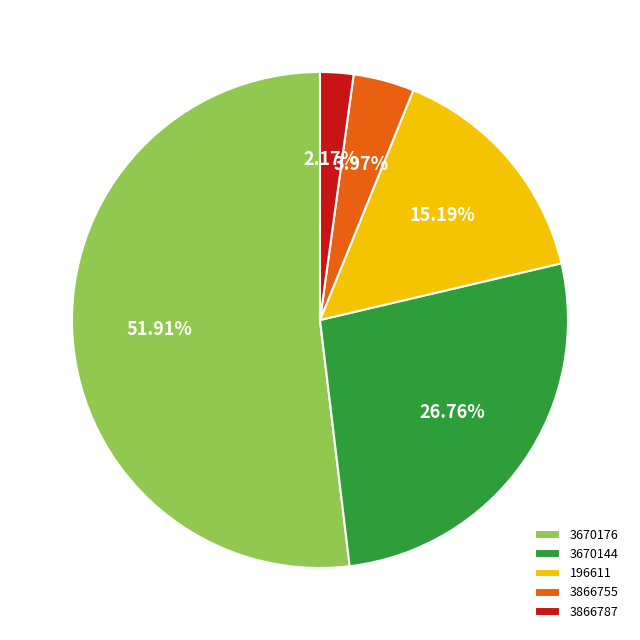

What is the ratio of the value at 3670144 to the value at 3866755?

6.7